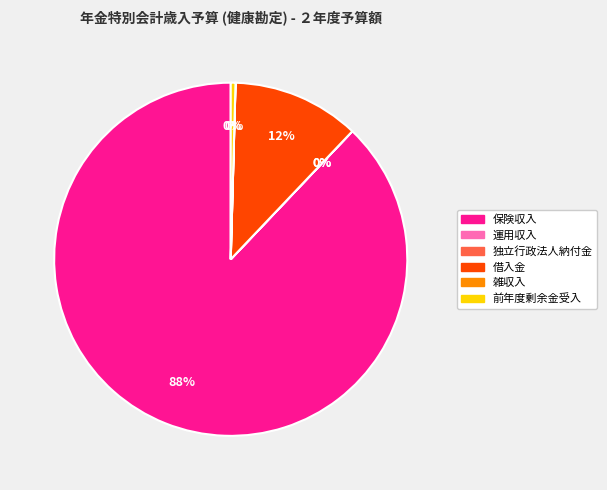

What percentage is the 保険収入 slice, to the nearest percent?

88%